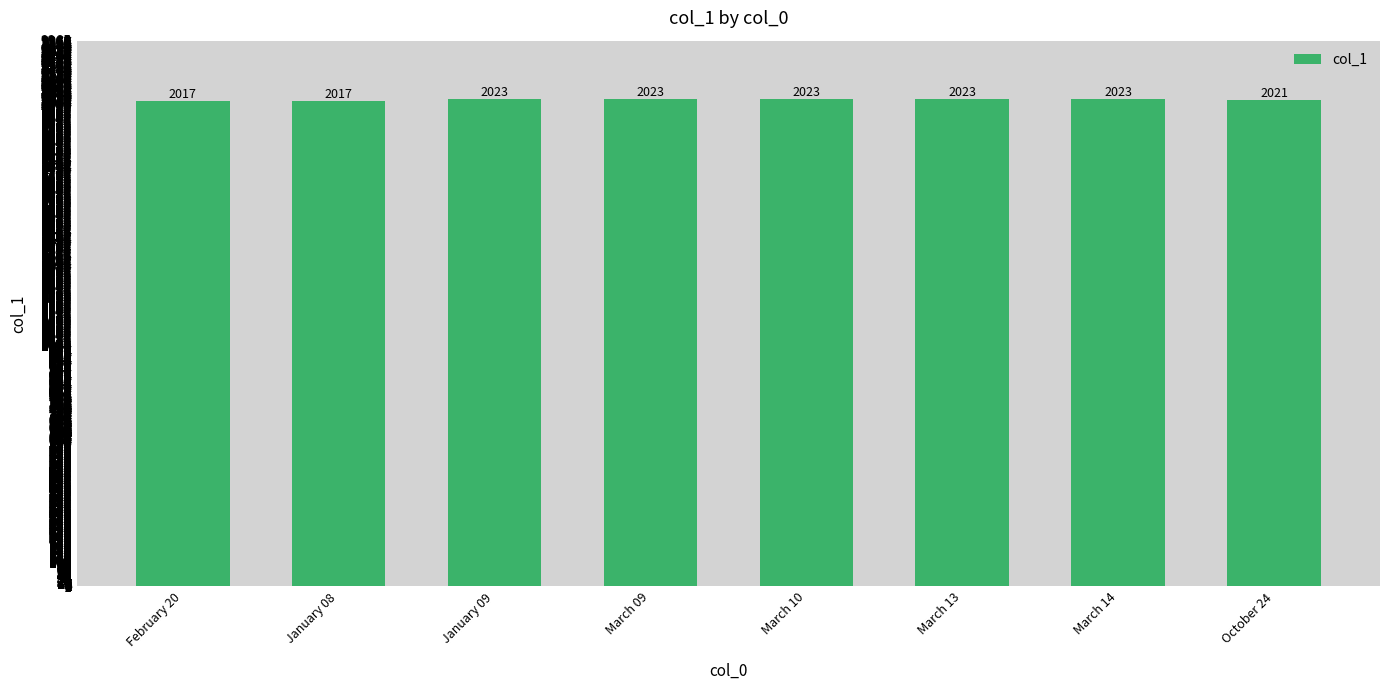

Are the bars grouped side by side (vs. stacked)?

No